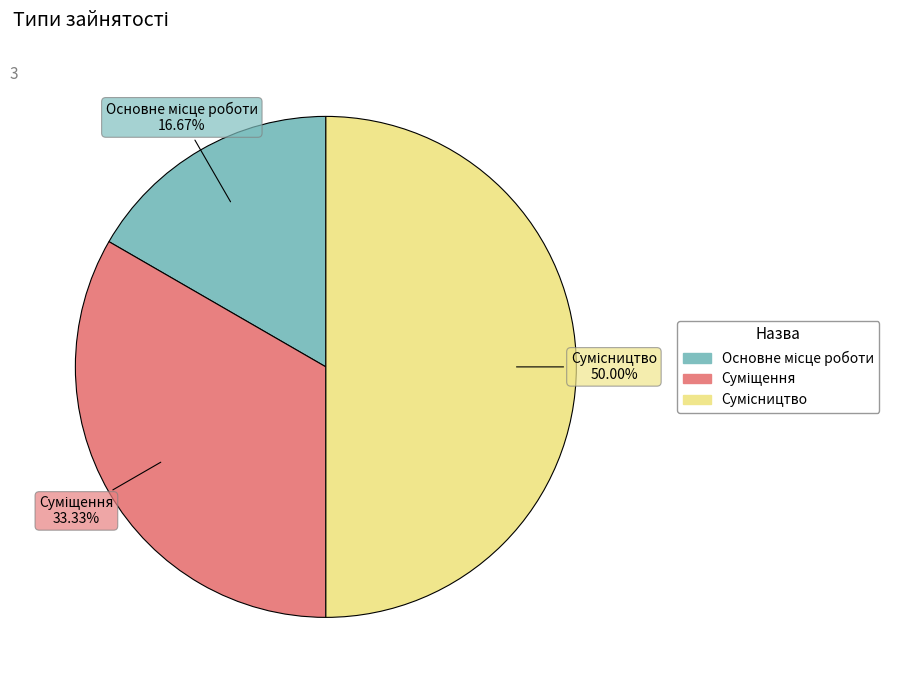

Does Суміщення represent more than half of the total?

No